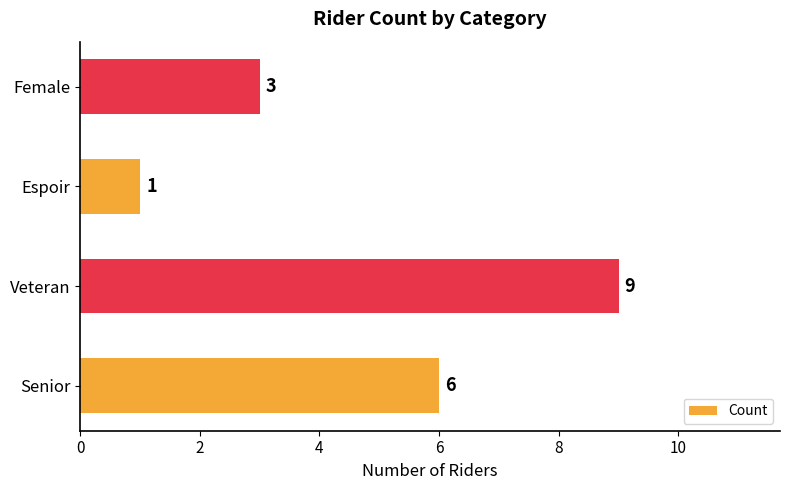

How many categories are shown in the chart?

4